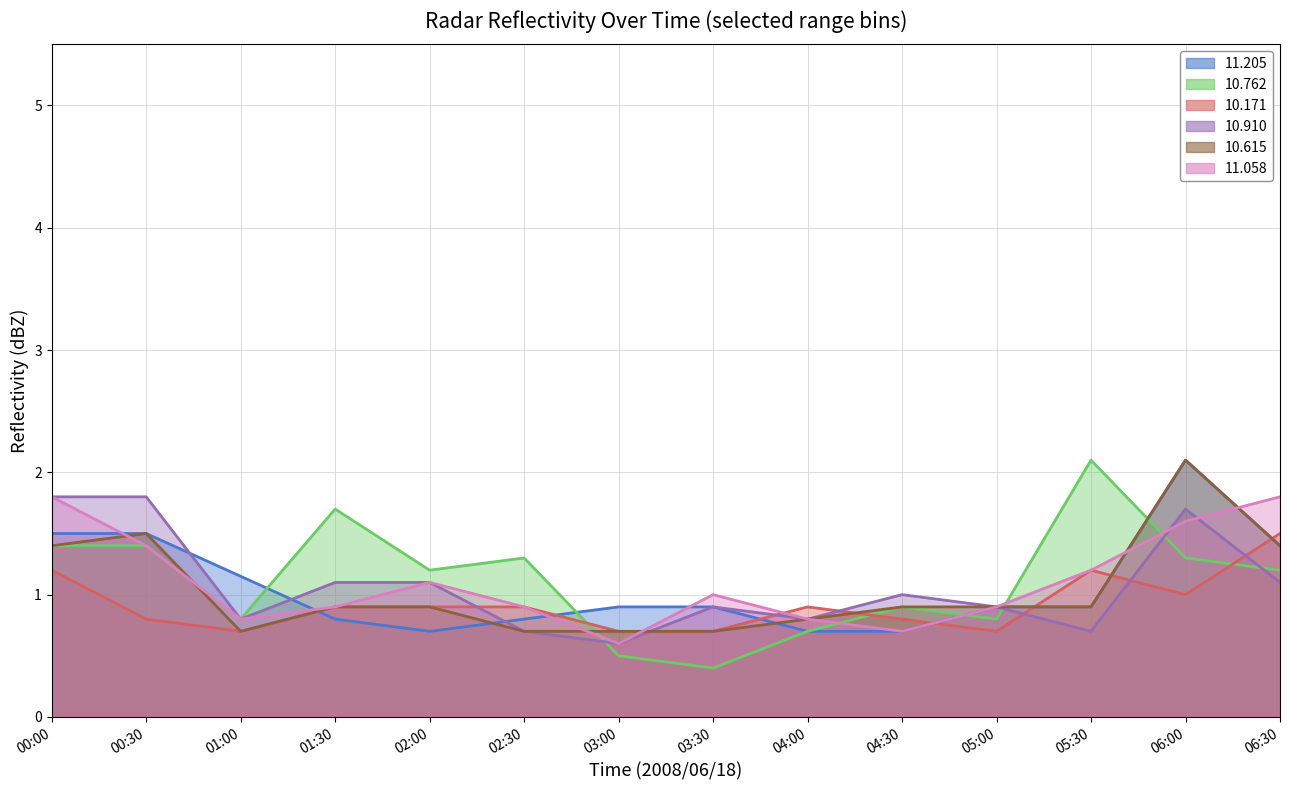

Where is the first local minimum for  10.615?

01:00